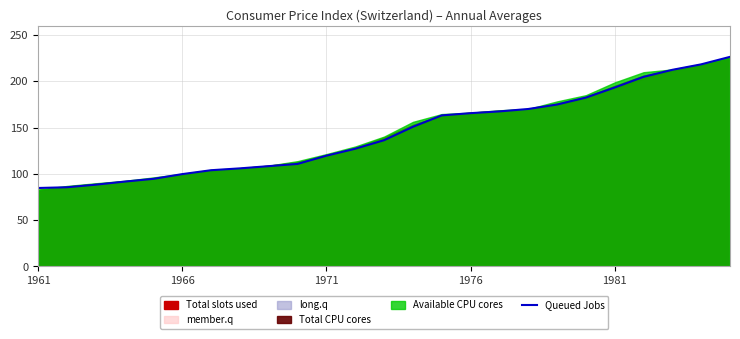

Is it true that the value at 22 is 59.8?

False